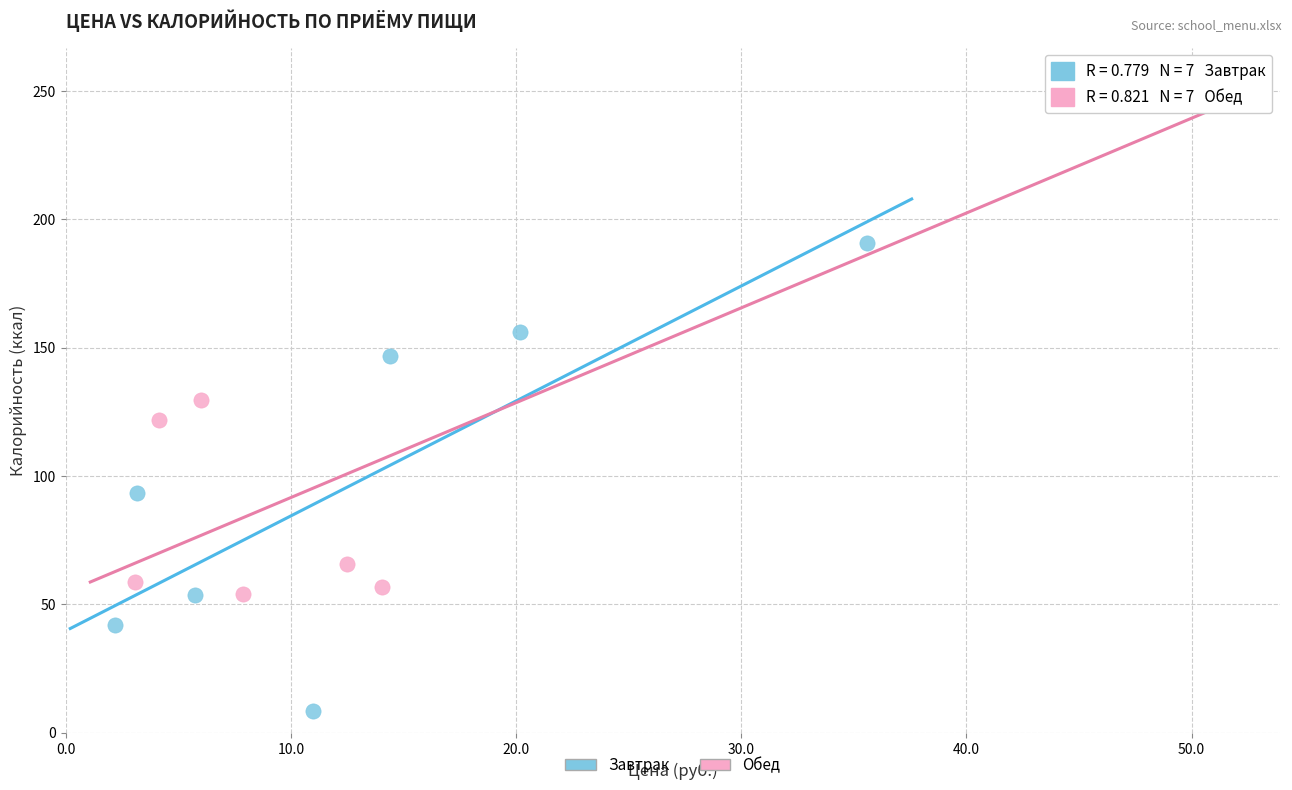

Which series contains the lowest Y value?

Завтрак